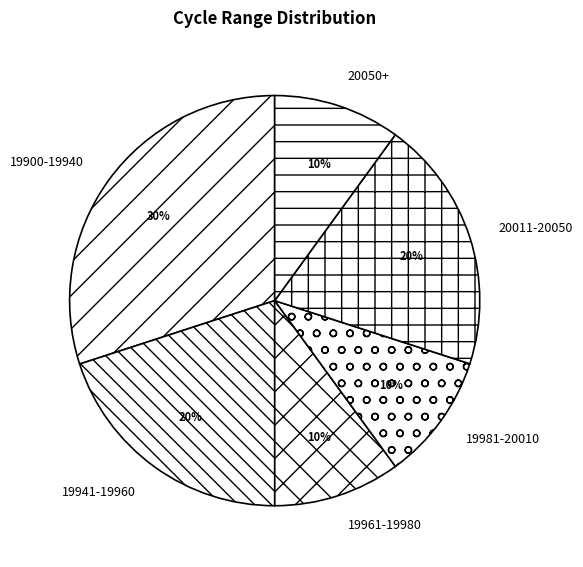

Does any single category account for the majority?

No